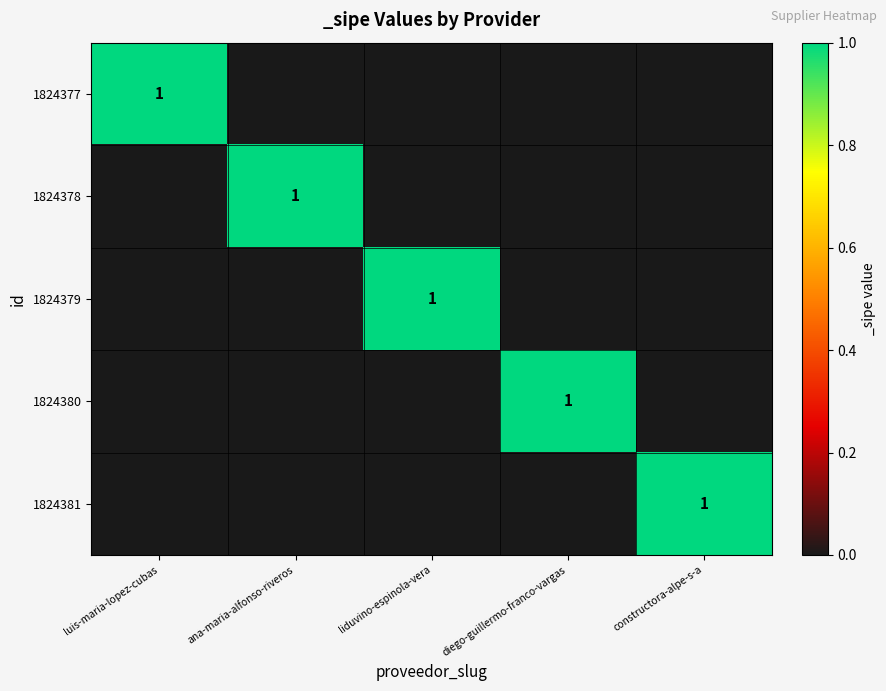

Is it true that 1824381 equals 1 at constructora-alpe-s-a?

True